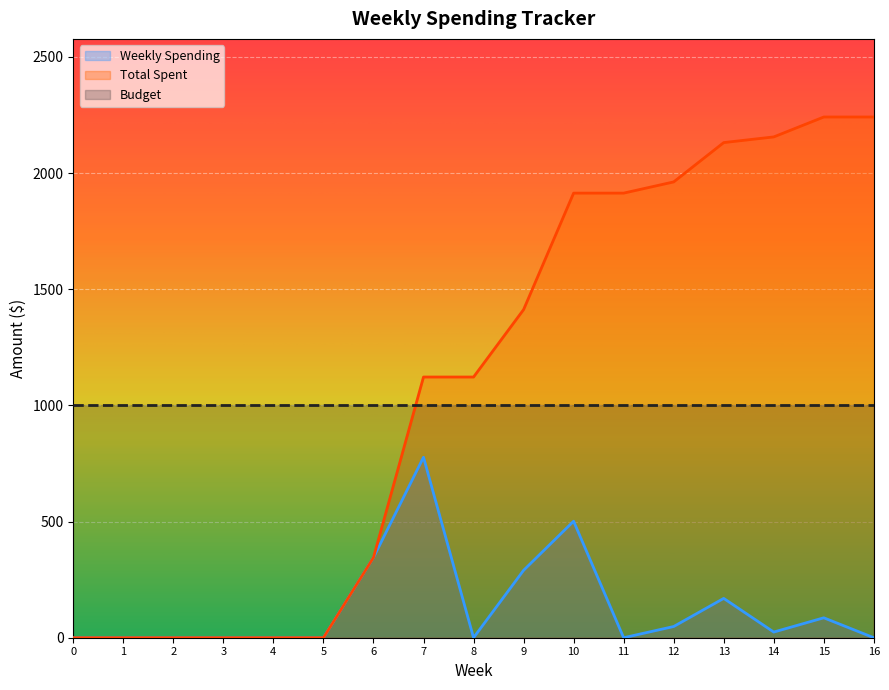

Does the chart display data point markers on the line(s)?

No